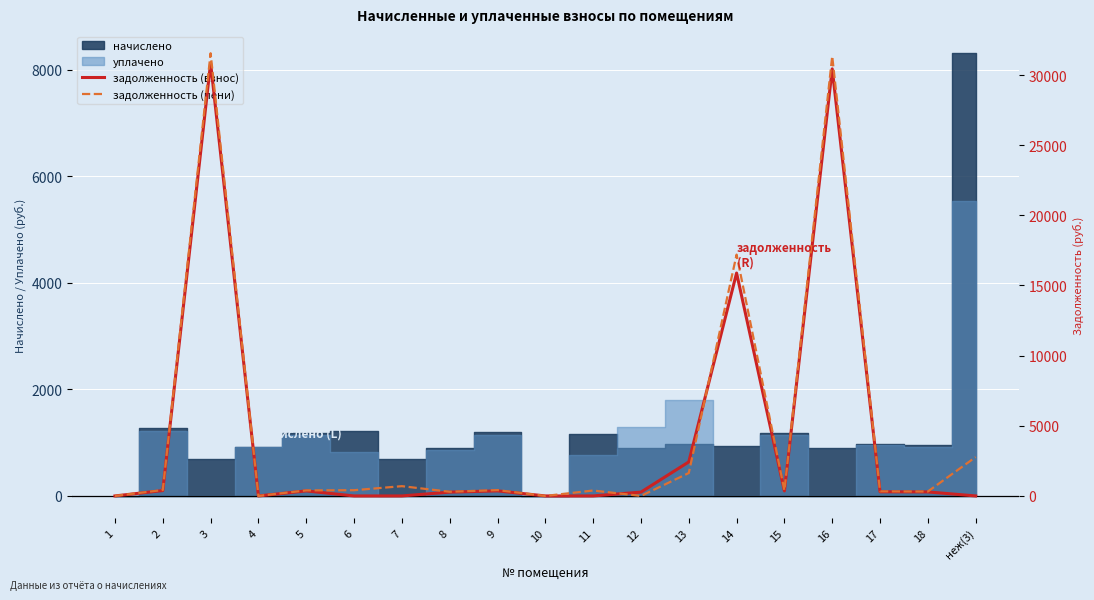

True or false: задолженность (взнос) has more than 2 points higher than both neighbors.

True